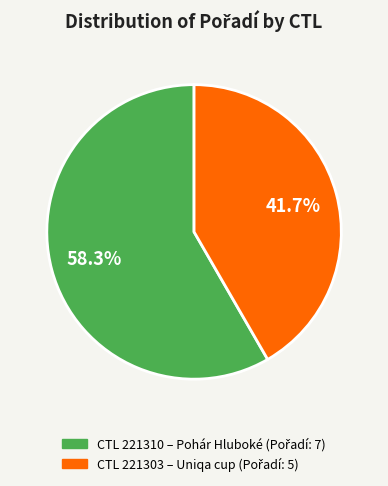

Is there a majority slice in this chart?

Yes